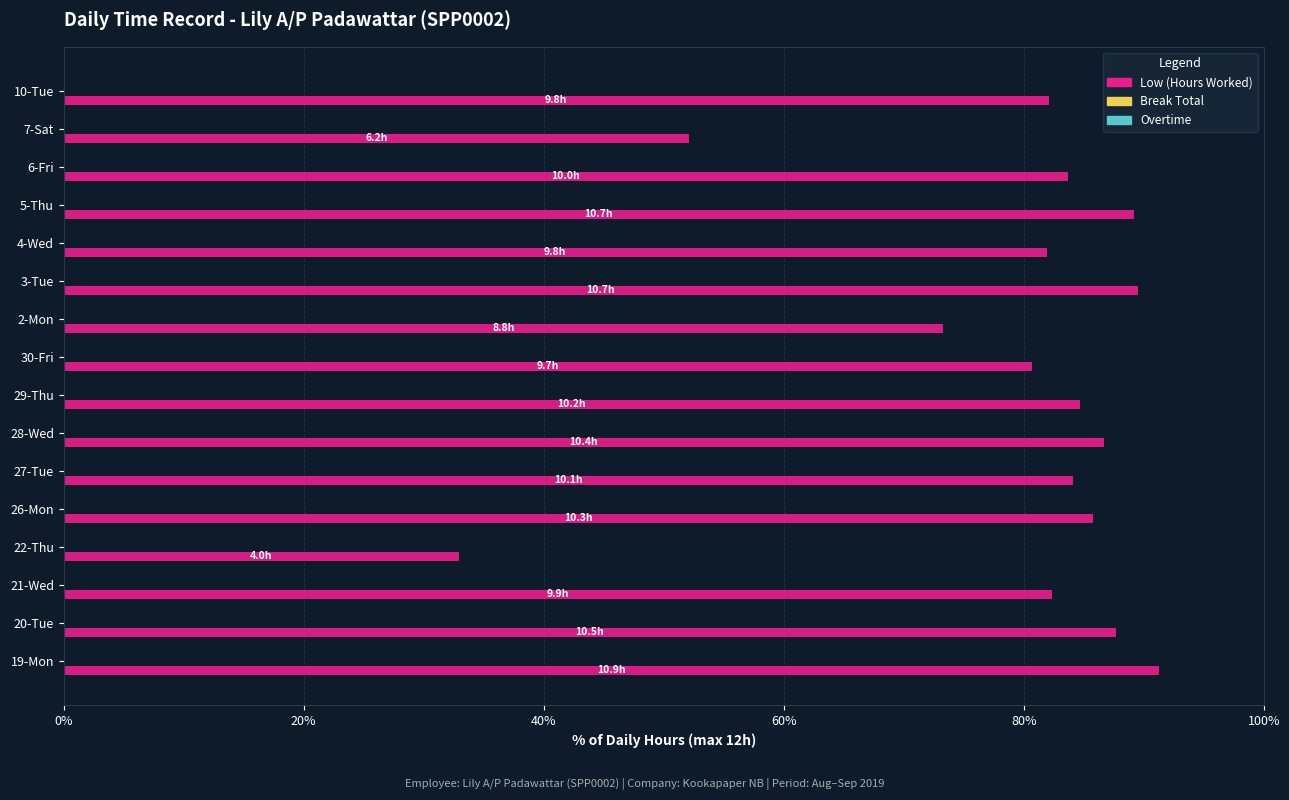

What is the sum of the values at 27-Tue and 4-Wed?

166.0